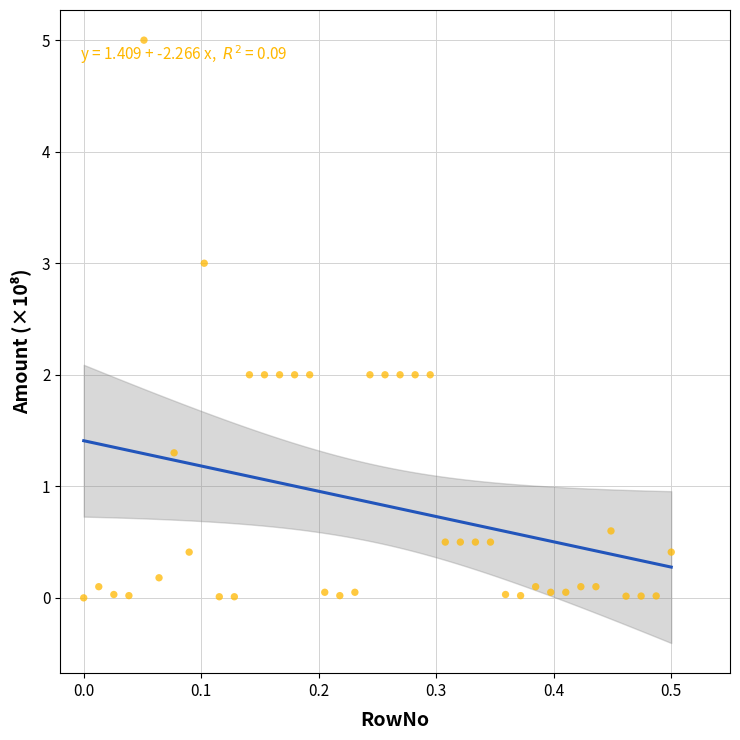

What is the range of X values (max minus min)?

0.5